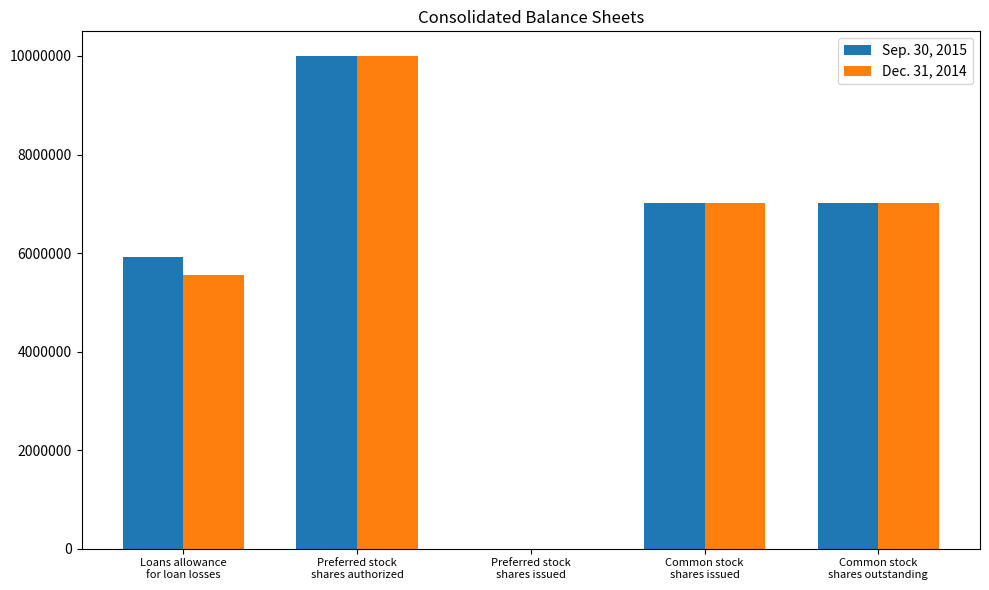

Are the bars grouped side by side (vs. stacked)?

Yes